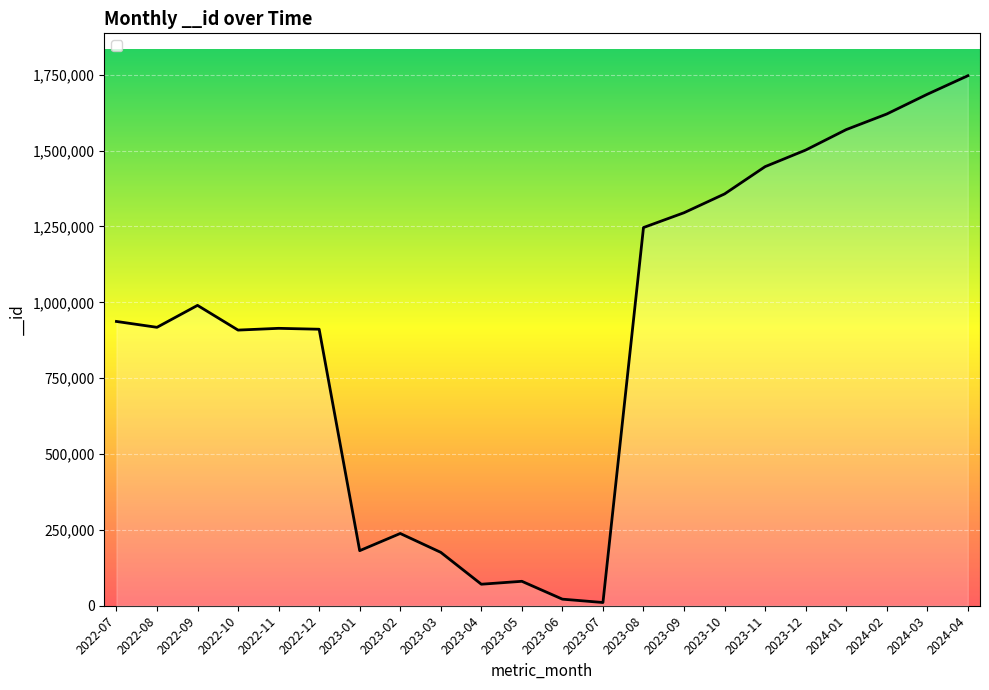

What is the difference between the maximum and minimum values?

1736197